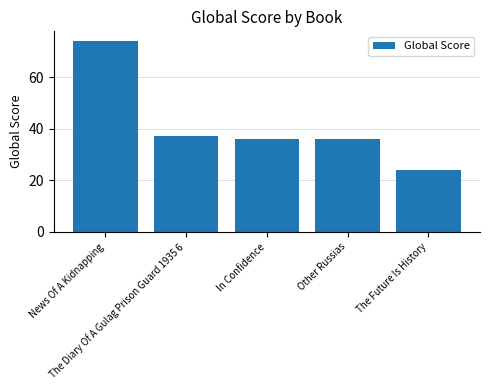

What is the value of the 4th bar from the left?

36